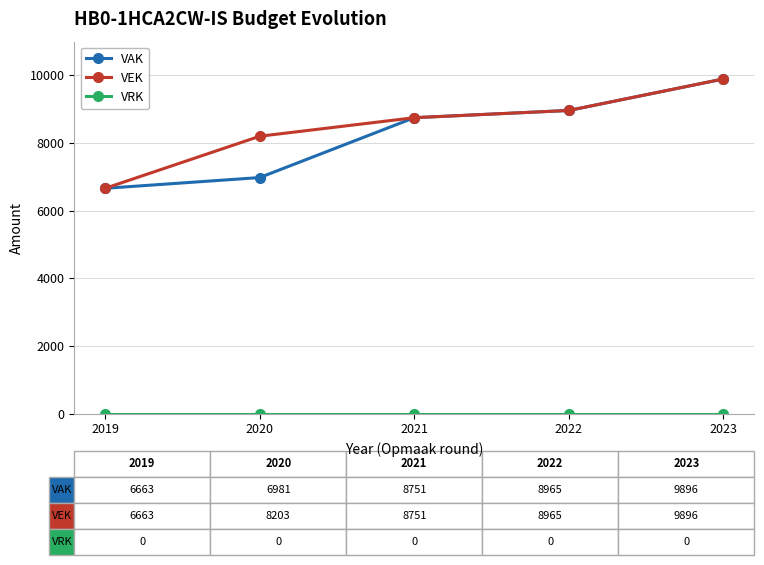

True or false: VEK has more than 2 interior local peaks.

False